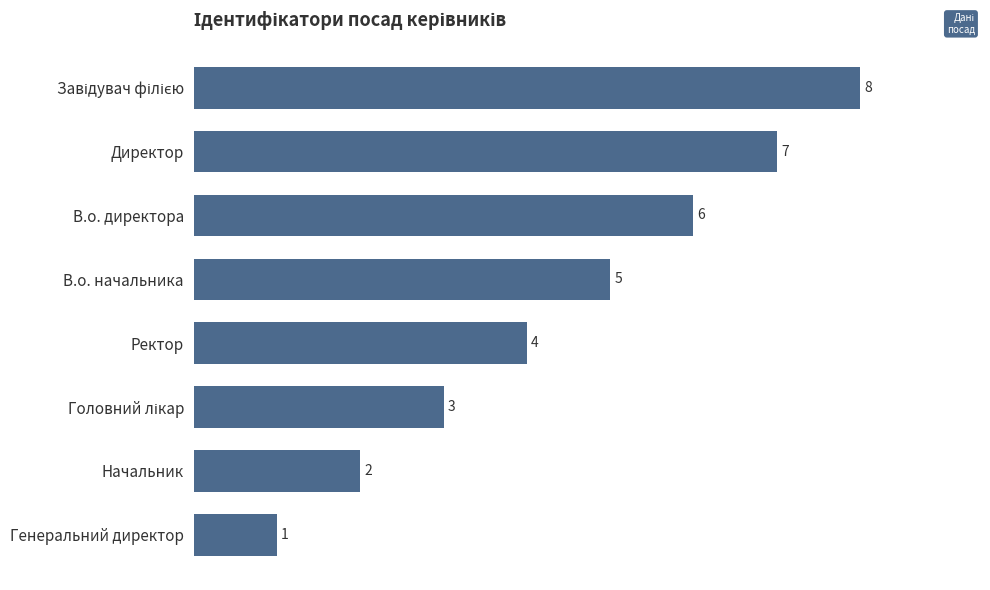

Reading bottom to top, transcribe all the data shown in this chart.

1	2	3	4	5	6	7	8